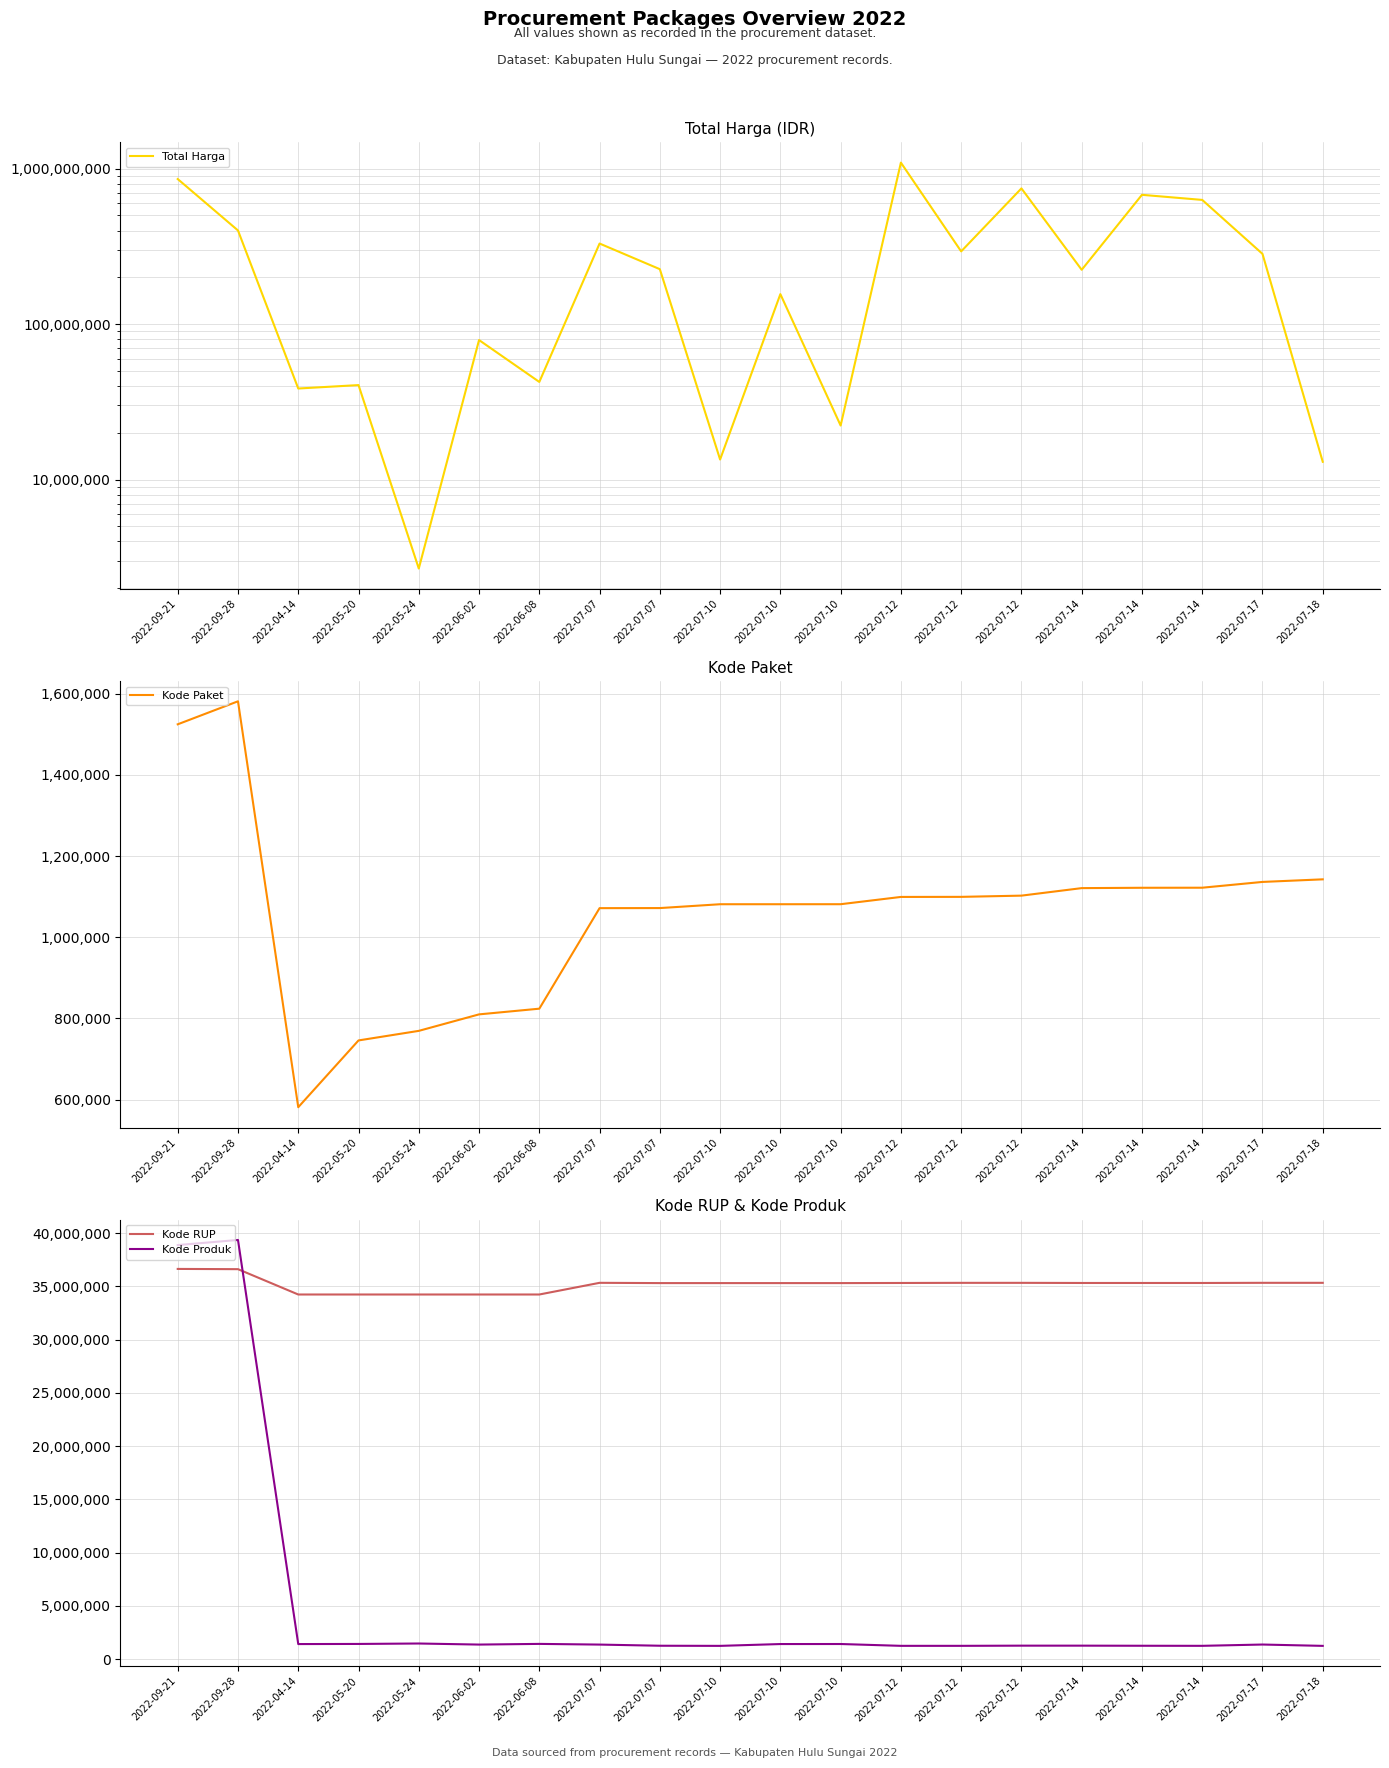

Rank the categories by Kode Produk value from lowest to highest.

2022-07-10, 2022-07-18, 2022-07-12, 2022-07-12, 2022-07-14, 2022-07-14, 2022-07-07, 2022-07-12, 2022-07-14, 2022-07-07, 2022-06-02, 2022-07-17, 2022-04-14, 2022-07-10, 2022-07-10, 2022-05-20, 2022-06-08, 2022-05-24, 2022-09-21, 2022-09-28